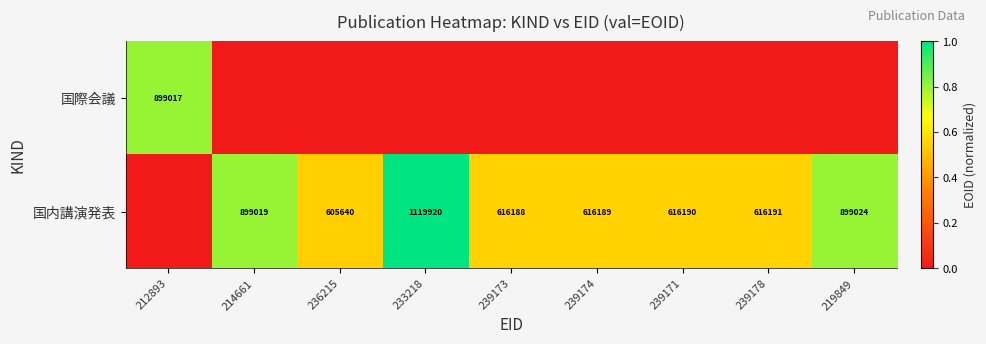

Which category has the highest value across all series?

233218